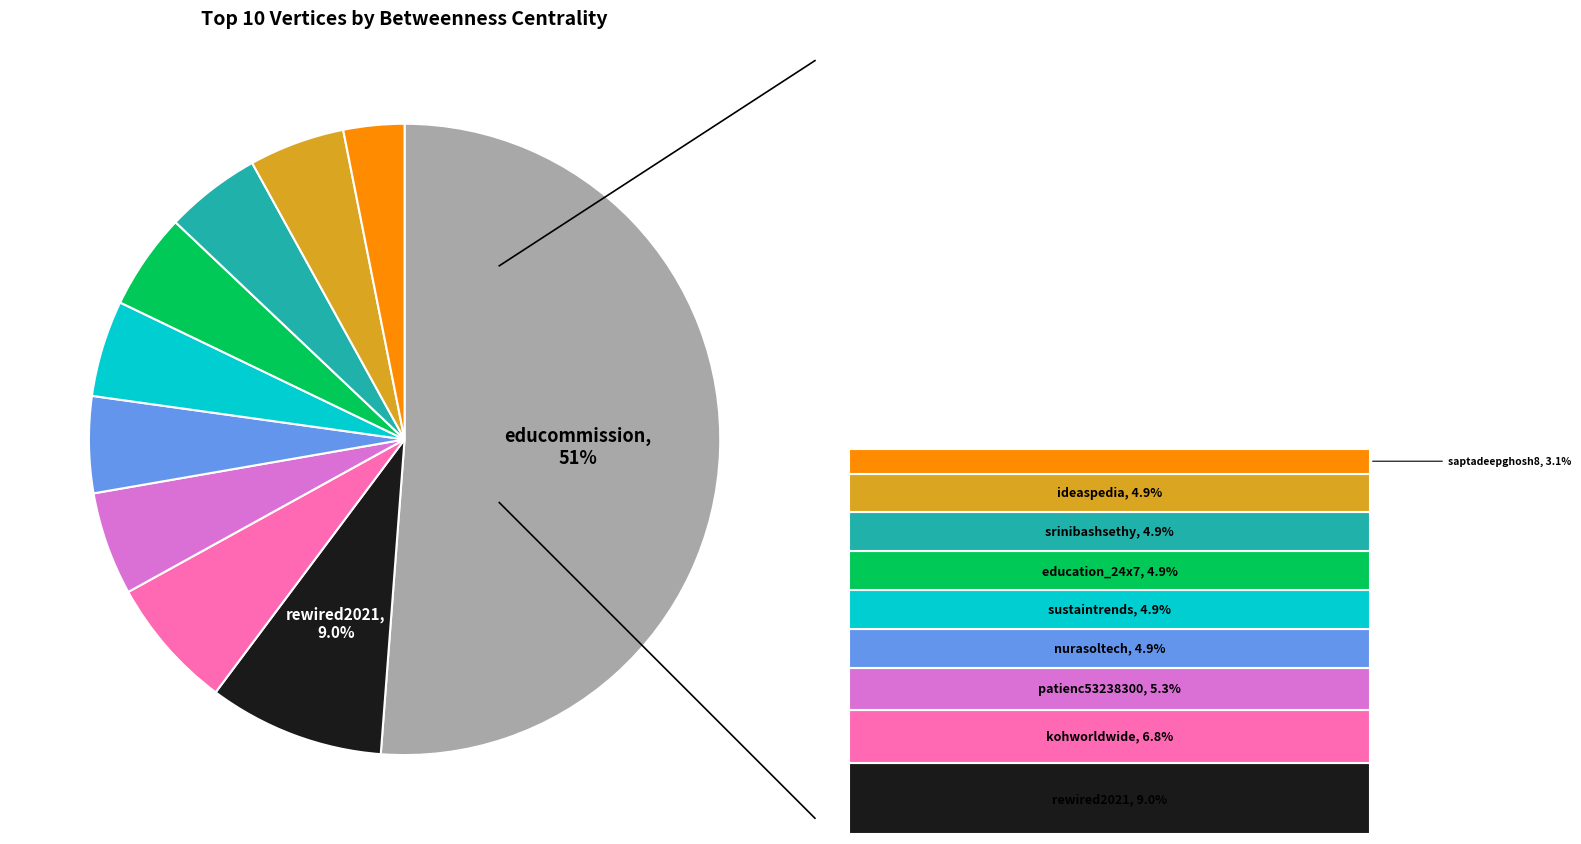

Is there a majority slice in this chart?

Yes